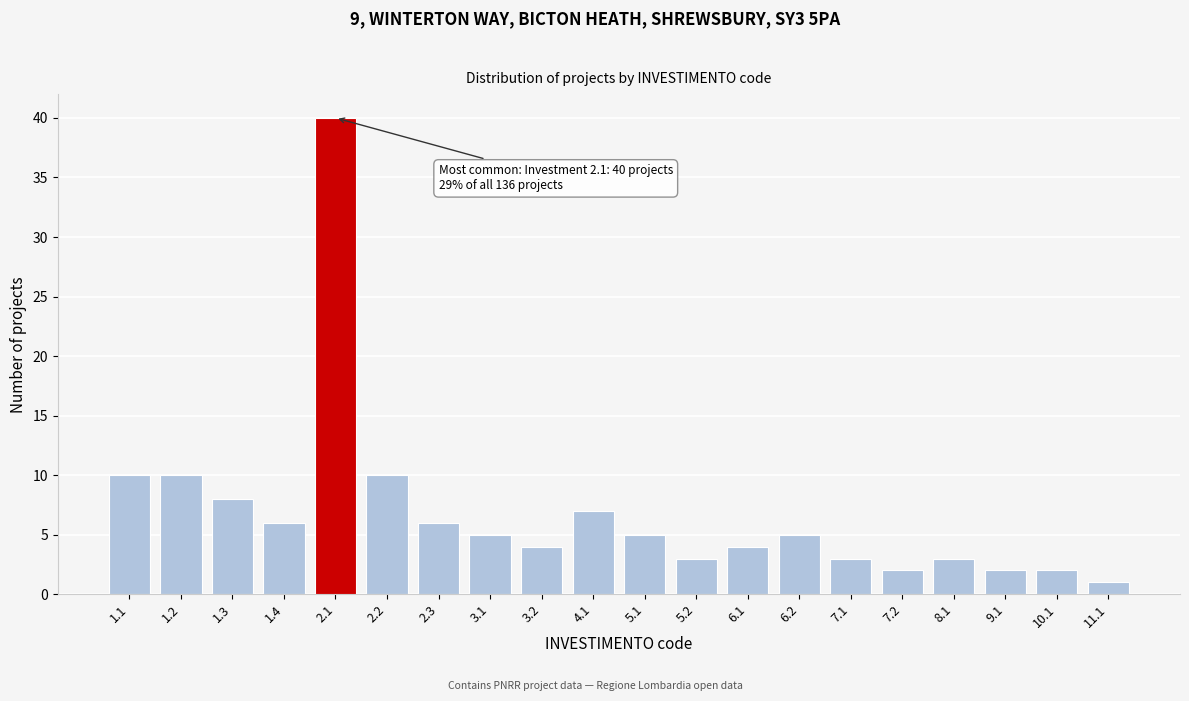

Reading left to right, what are all the values shown in this chart?

10	10	8	6	40	10	6	5	4	7	5	3	4	5	3	2	3	2	2	1